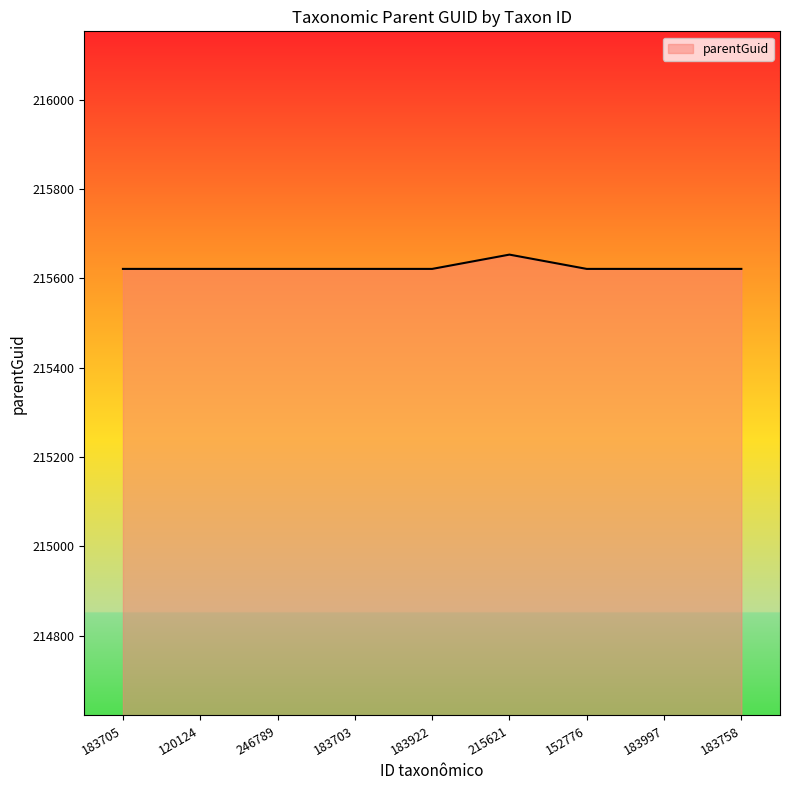

What is the difference between the maximum and minimum values?

32